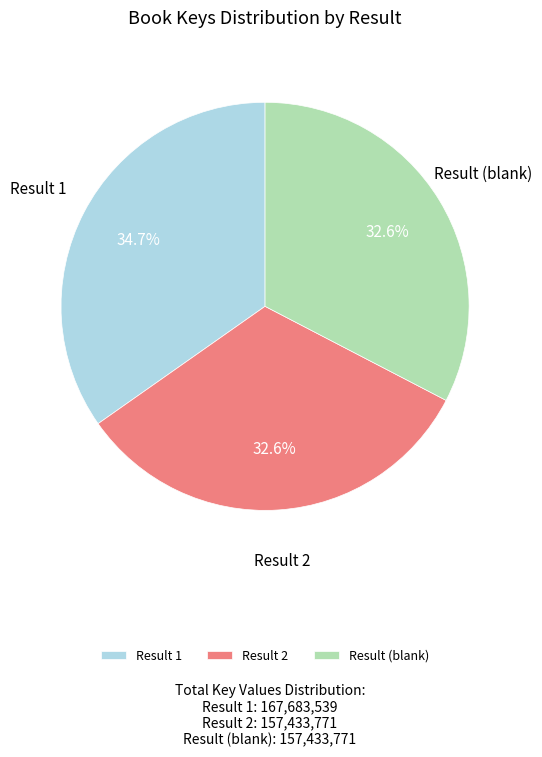

Is there any slice that represents more than half of the pie?

No